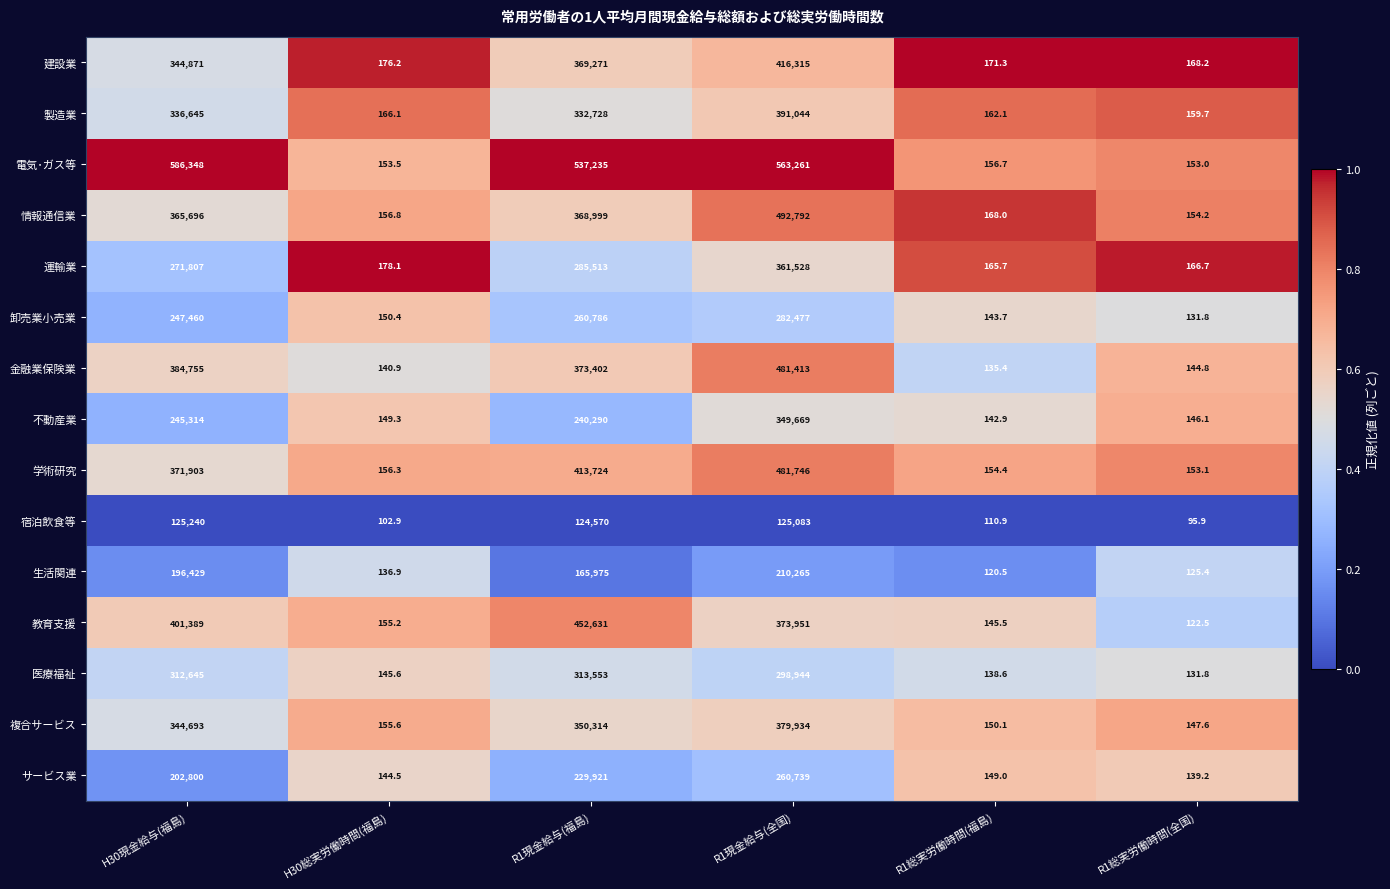

List the series in order of their peak value, lowest first.

宿泊飲食等, 生活関連, サービス業, 卸売業小売業, 医療福祉, 不動産業, 運輸業, 複合サービス, 製造業, 建設業, 教育支援, 金融業保険業, 学術研究, 情報通信業, 電気･ガス等